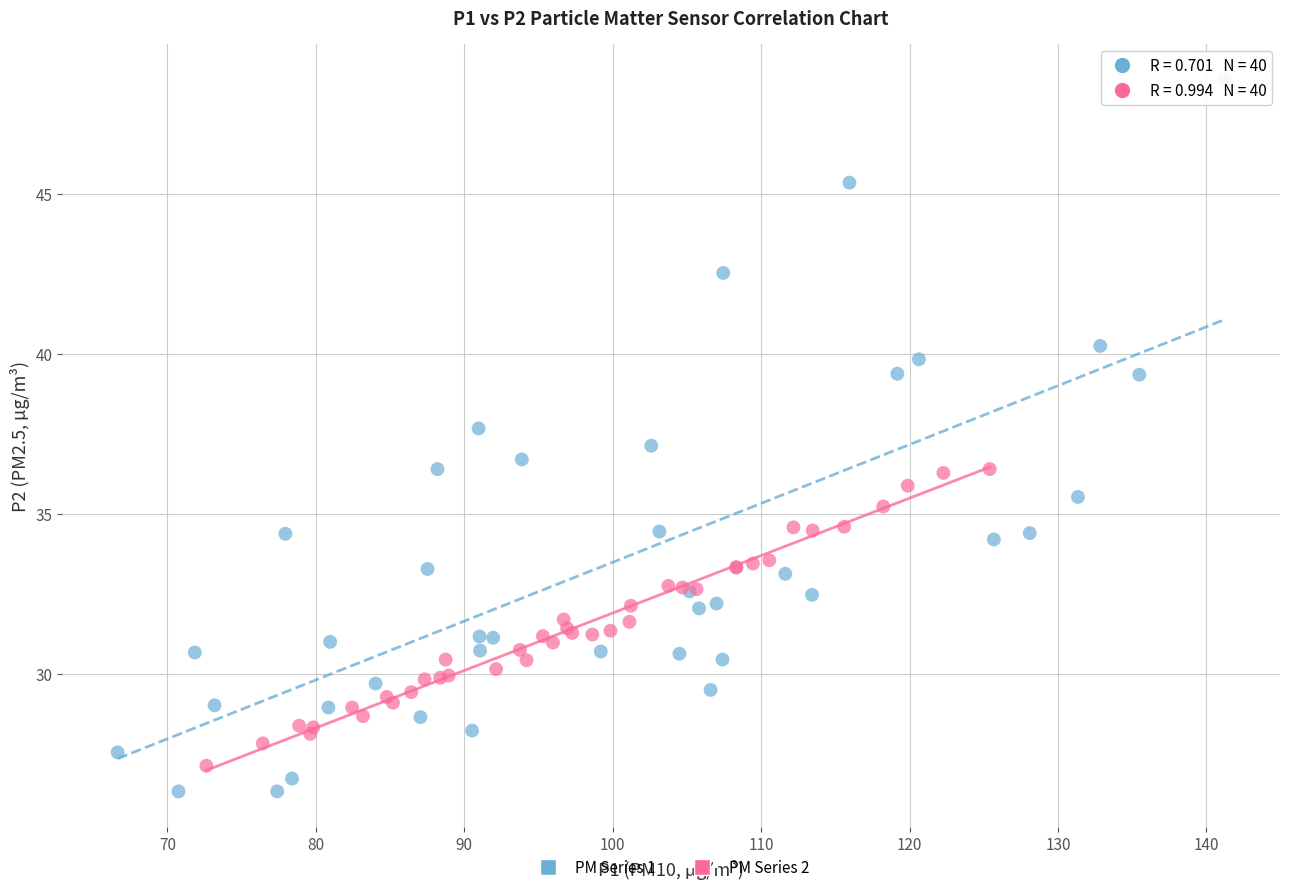

Which series has the widest spread of Y values?

PM Series 1